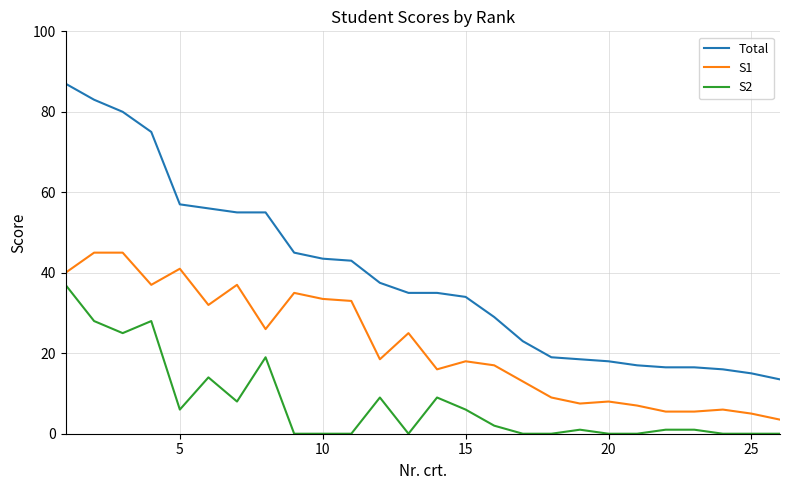

True or false: Total and S2 cross at least once.

False